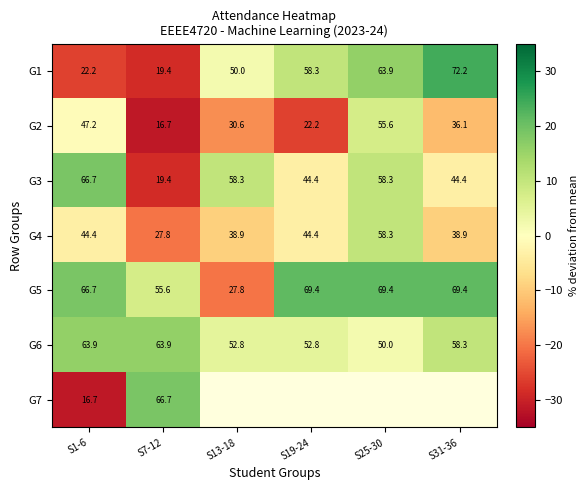

What is the difference between the second highest and second lowest values in the G3 series?

13.9